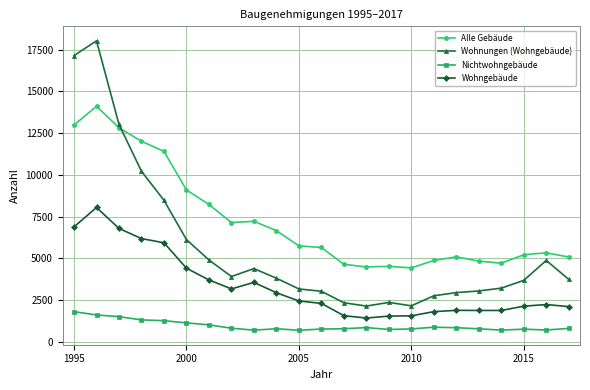

What is the difference between the second highest and second lowest values in the Nichtwohngebäude series?

908